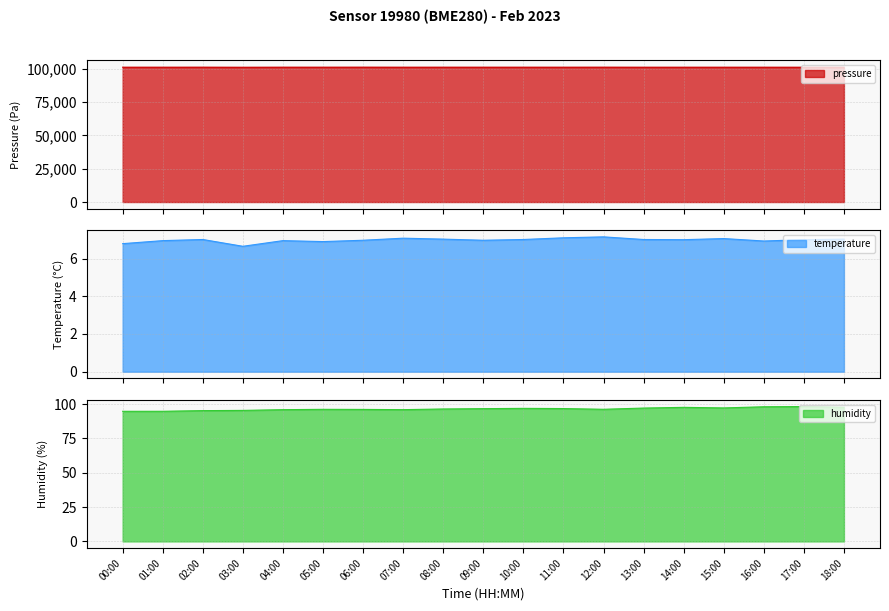

What is the difference between the highest and lowest values at 02:00?

101302.3